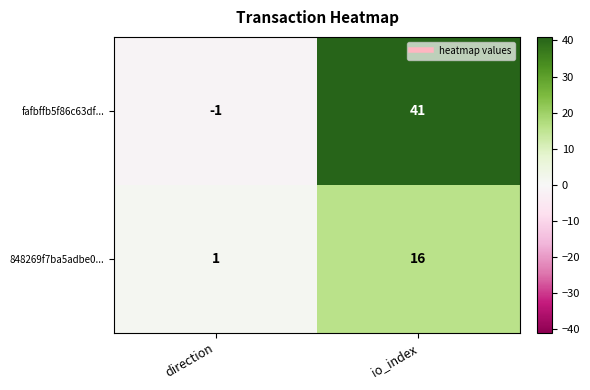

Which series changed the most between direction and io_index?

fafbffb5f86c63df...